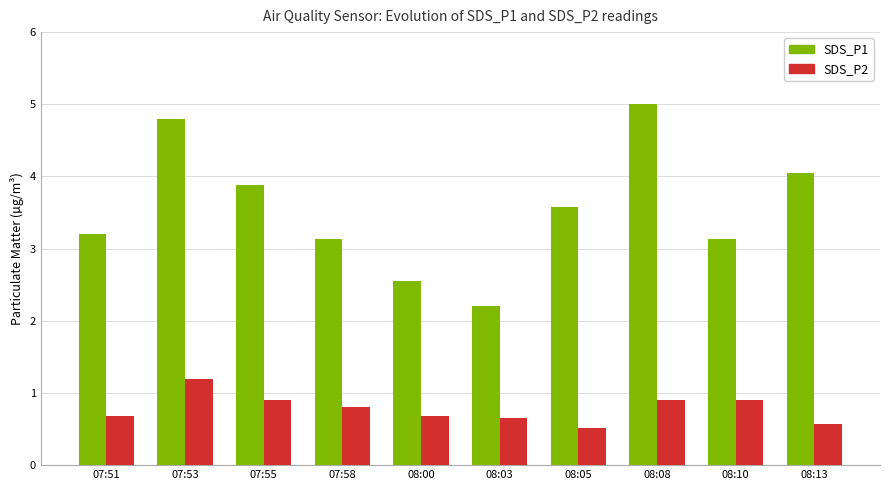

Read the SDS_P2 value at 07:53.

1.2